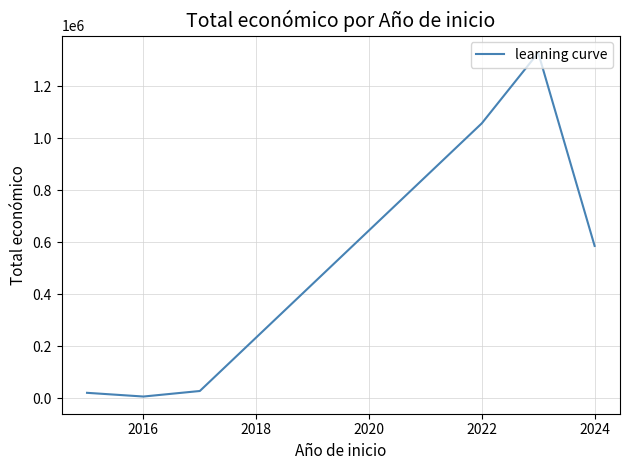

What is the difference between the second highest and minimum values?

1051108